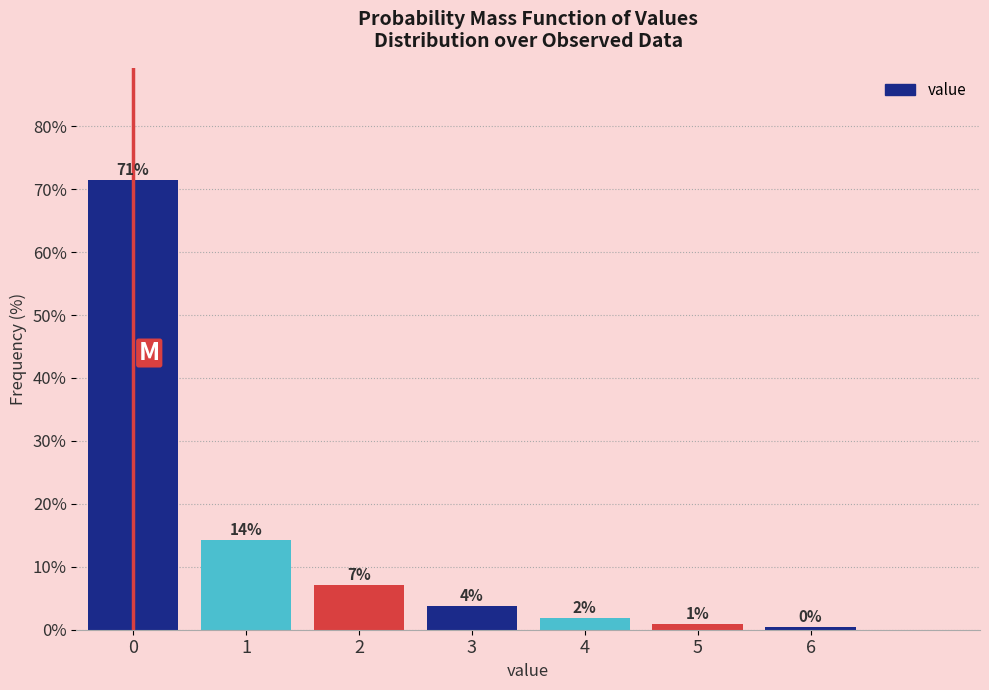

Are the bars horizontal?

No